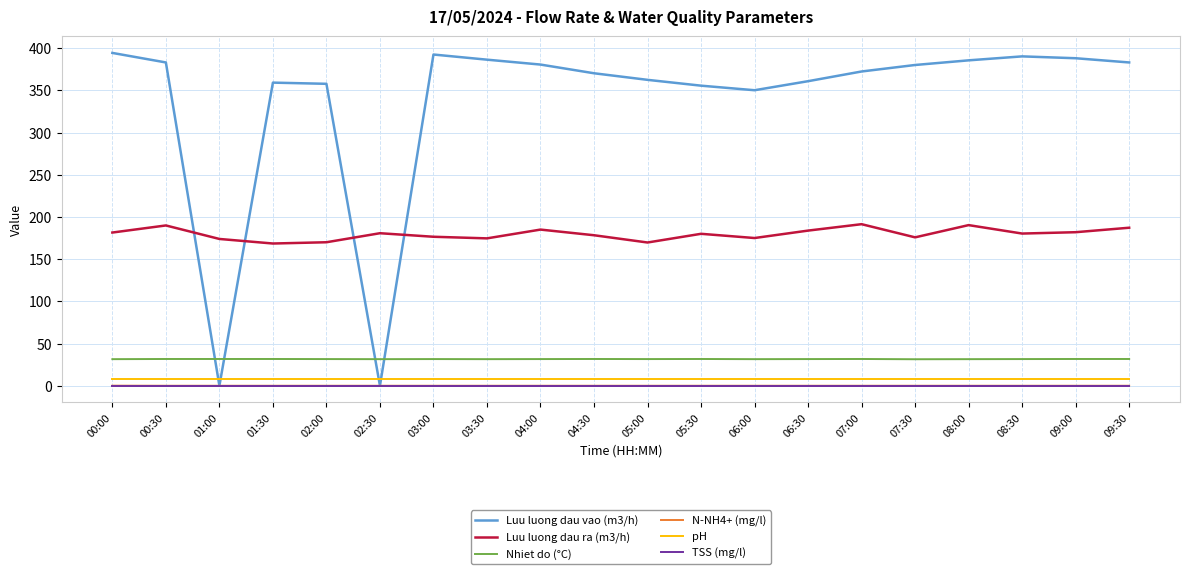

What is the approximate value of pH at 09:00?

7.4